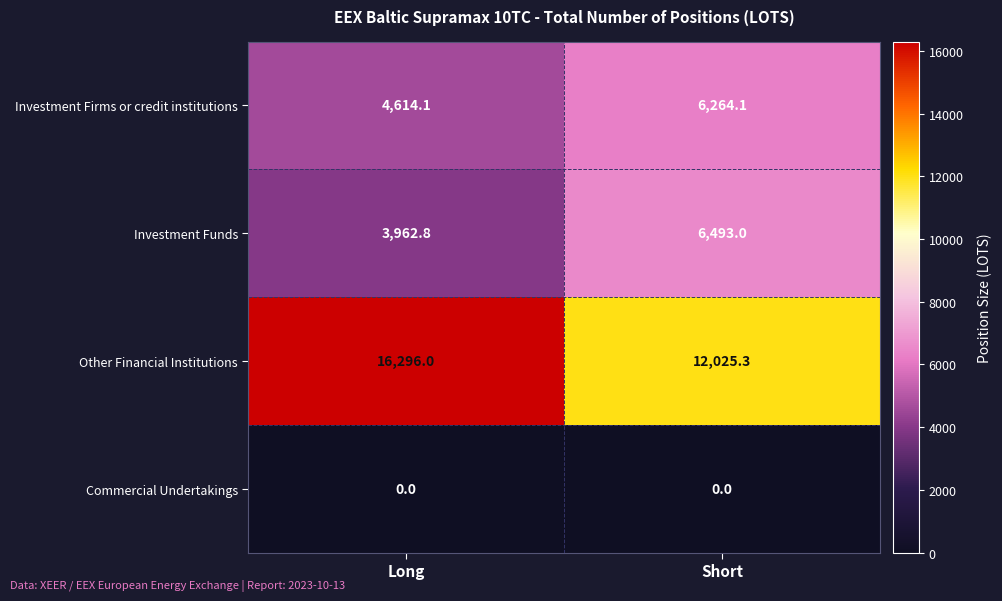

True or false: Commercial Undertakings has a value of 0.0 at Long.

True